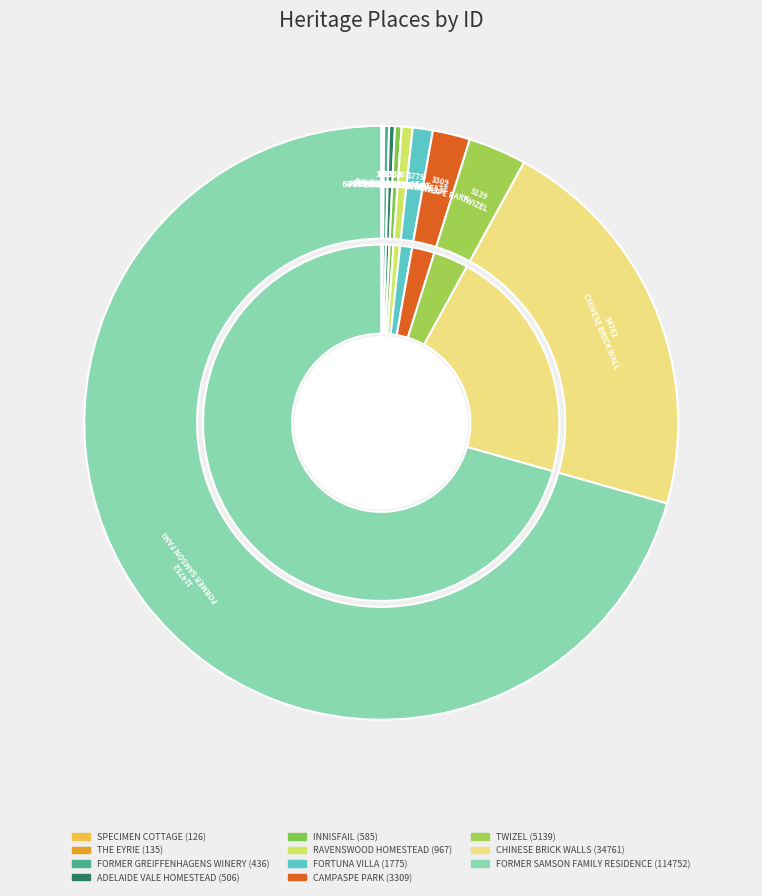

Rank the categories by value from lowest to highest.

SPECIMEN COTTAGE, THE EYRIE, FORMER GREIFFENHAGENS WINERY, ADELAIDE VALE HOMESTEAD, INNISFAIL, RAVENSWOOD HOMESTEAD, FORTUNA VILLA, CAMPASPE PARK, TWIZEL, CHINESE BRICK WALLS, FORMER SAMSON FAMILY RESIDENCE